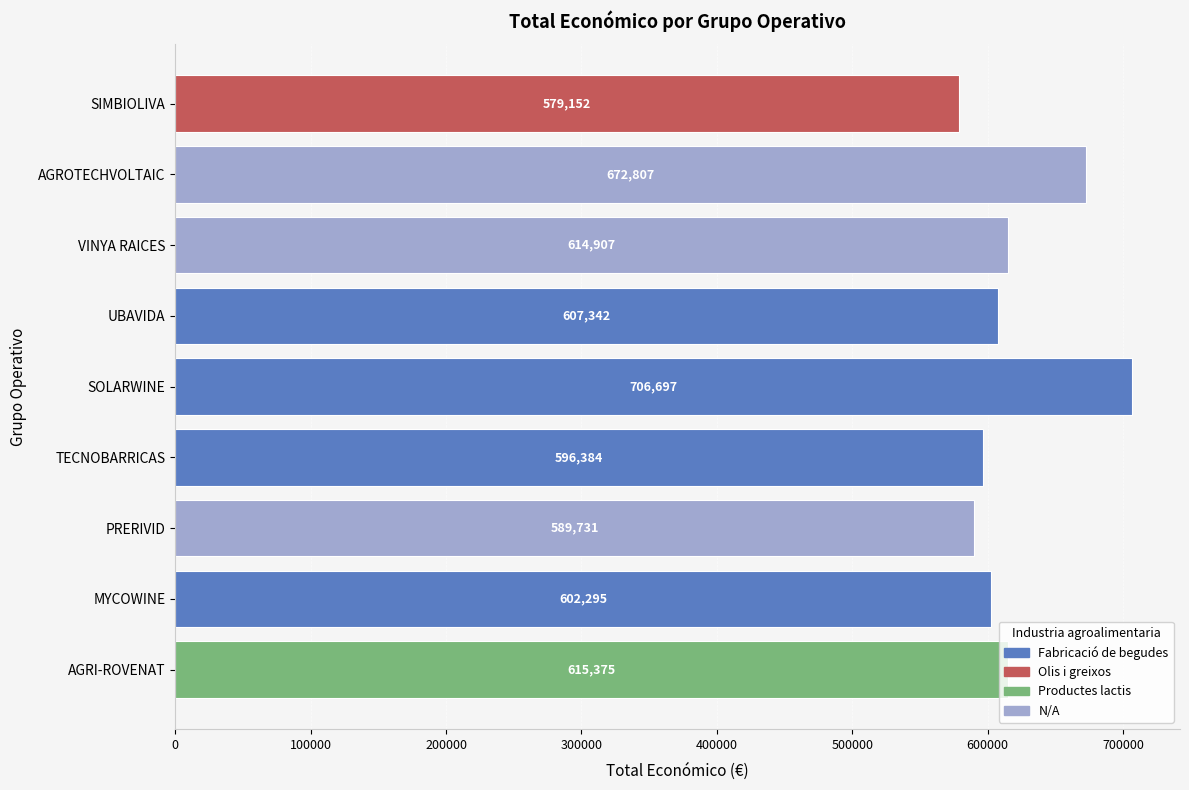

What is the maximum value shown in the chart?

706697.0